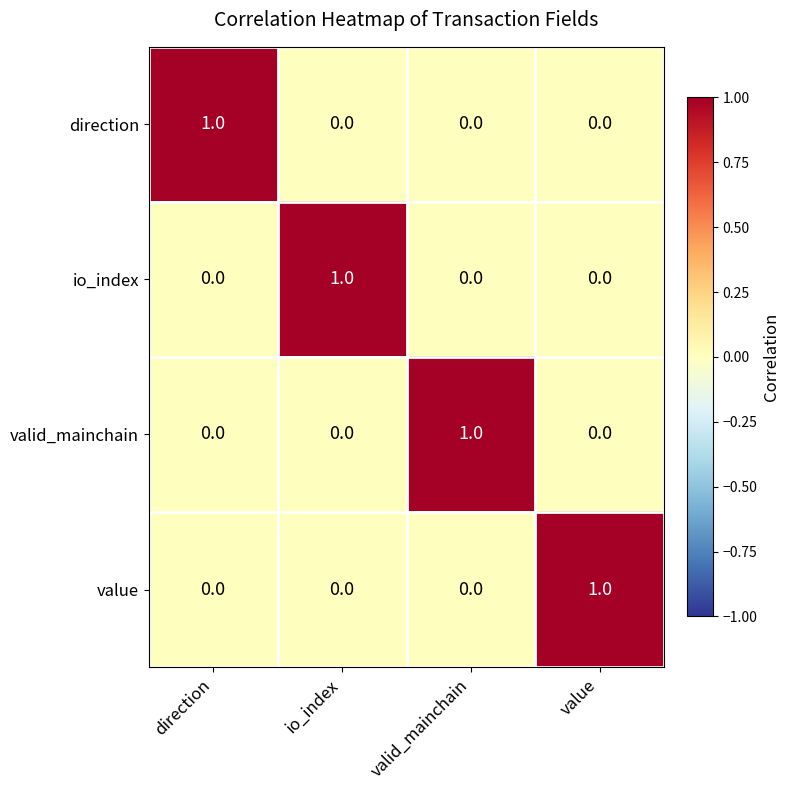

Is the value of valid_mainchain at io_index greater than the value of direction at direction?

No